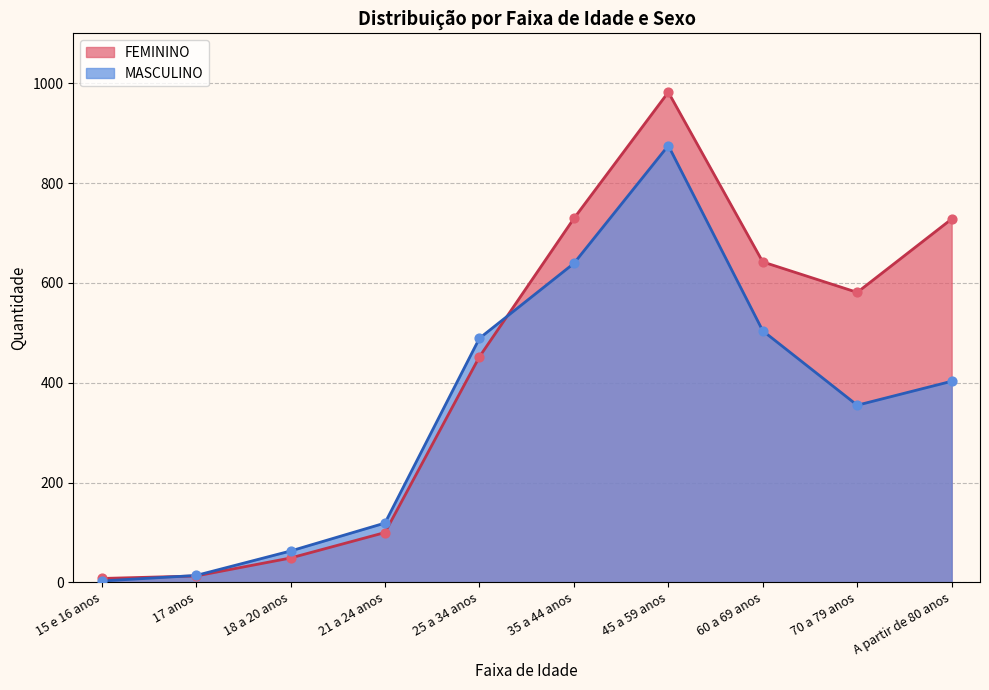

At how many categories does at least one series exceed 892?

1